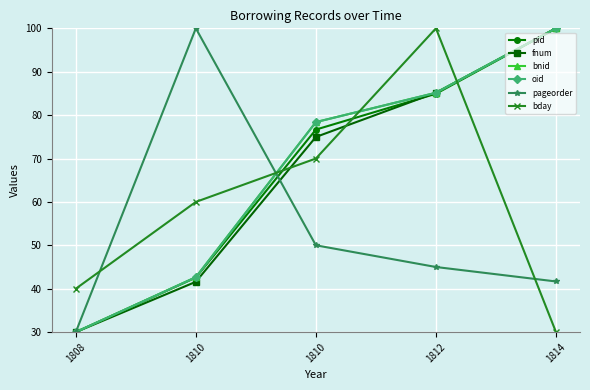

What is the sum of the oid values at 1808 and 1814?

130.0